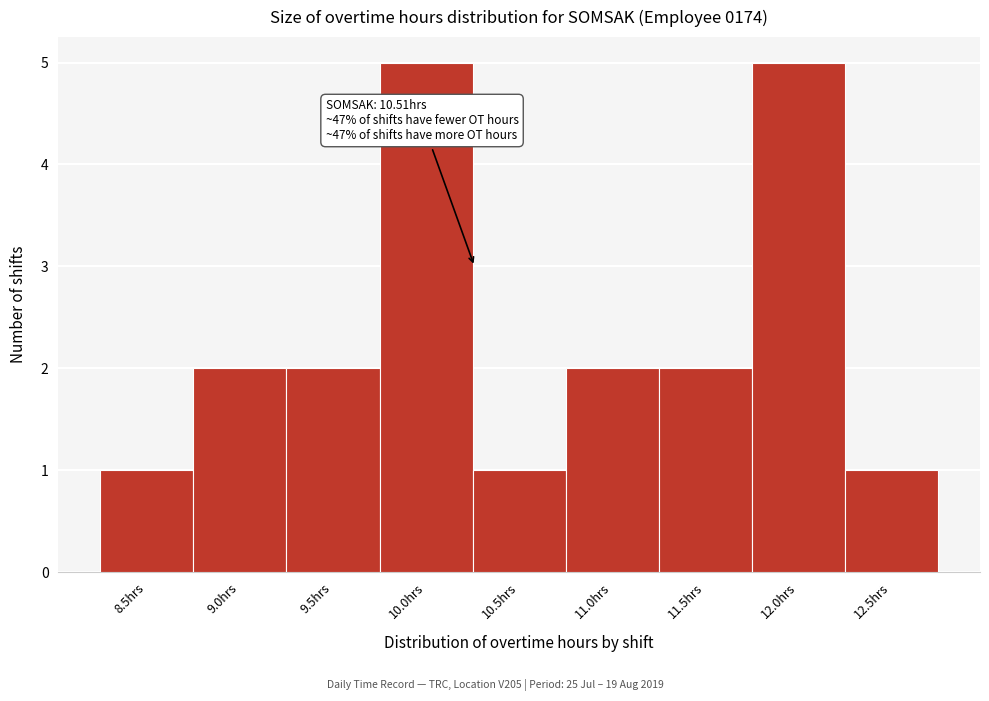

Reading right to left, list all the values displayed in this chart.

12.5hrs=1	12.0hrs=5	11.5hrs=2	11.0hrs=2	10.5hrs=1	10.0hrs=5	9.5hrs=2	9.0hrs=2	8.5hrs=1